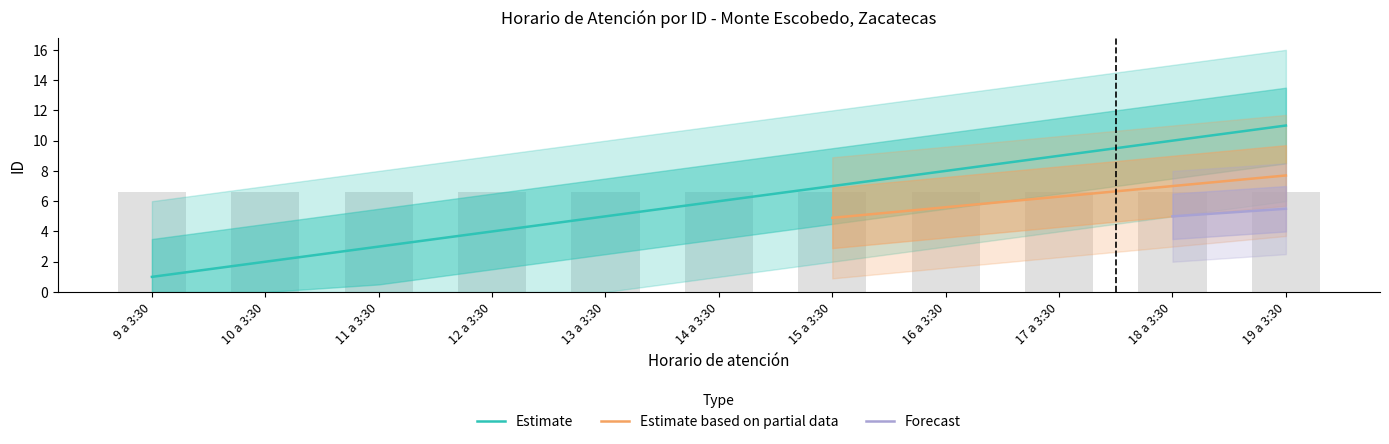

True or false: Estimate has a value of 15 at 19 a 3:30.

False